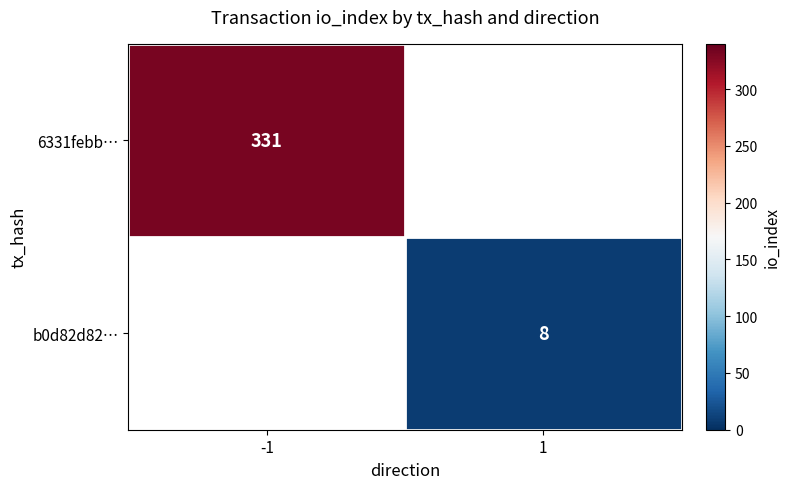

True or false: 6331febb… has a value of 331 at -1.

True